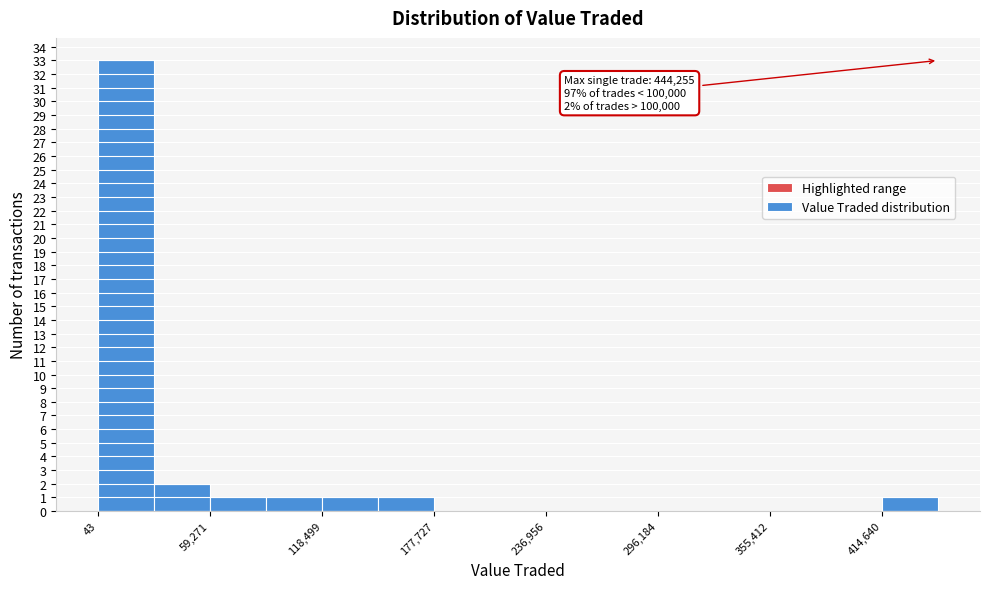

Read against the x-axis, roughly where is the centre of the tallest bar?

10000